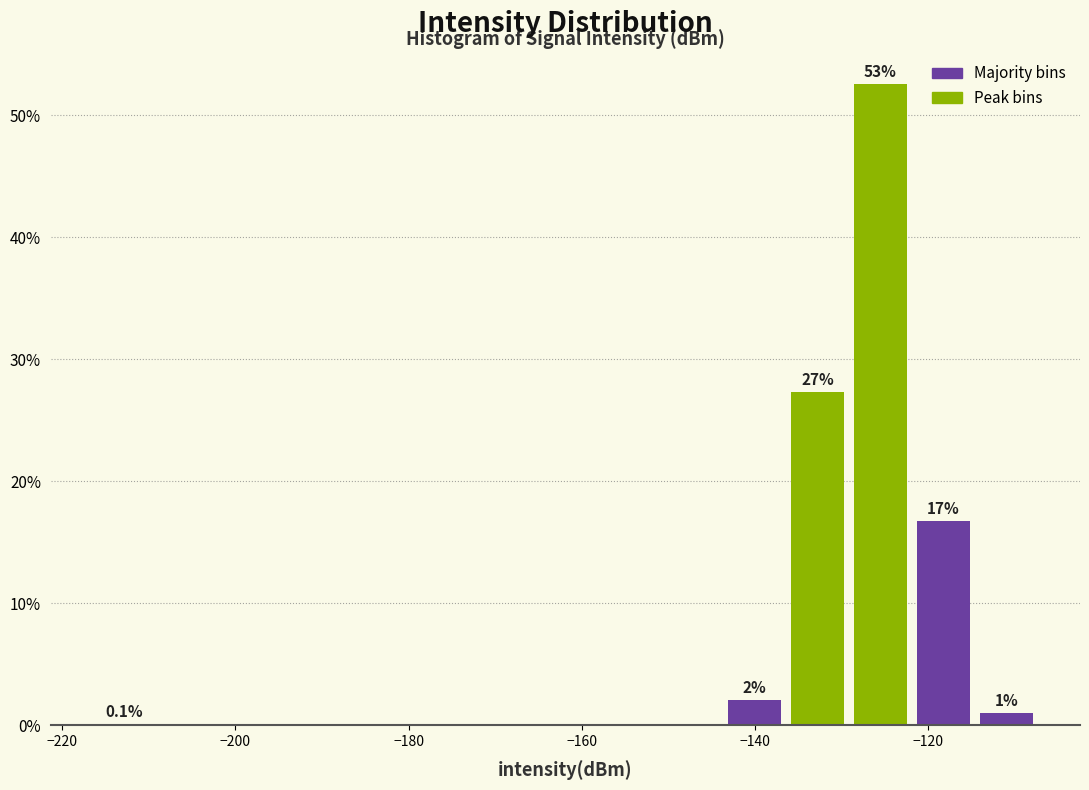

Read against the x-axis, roughly where is the centre of the tallest bar?

-126